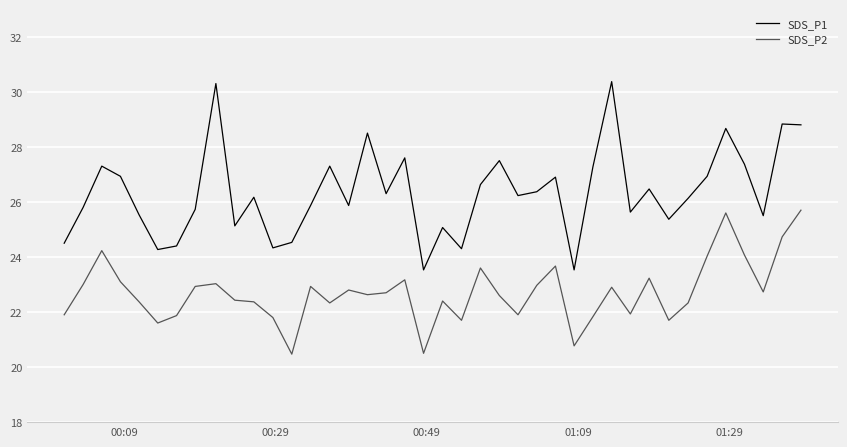

What is the average value of the SDS_P1 series?

26.3